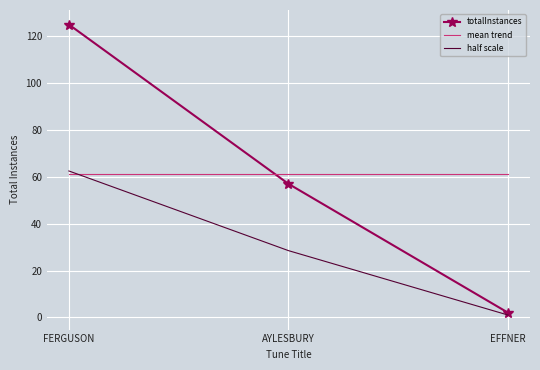

Where is half scale nearest to the value 31?

AYLESBURY